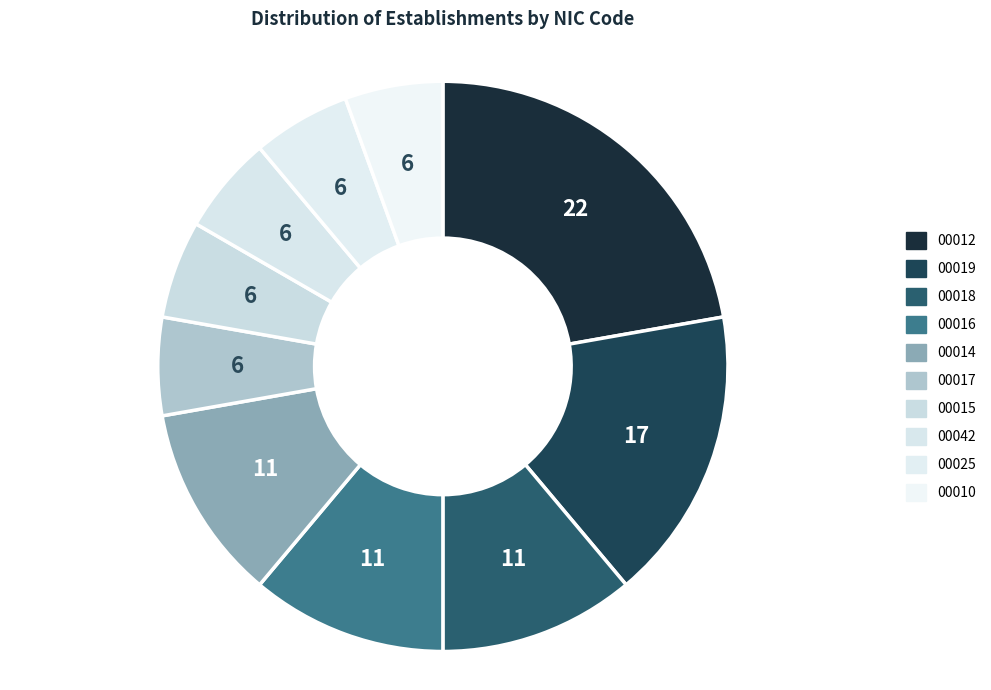

How many segments does this pie chart have?

10